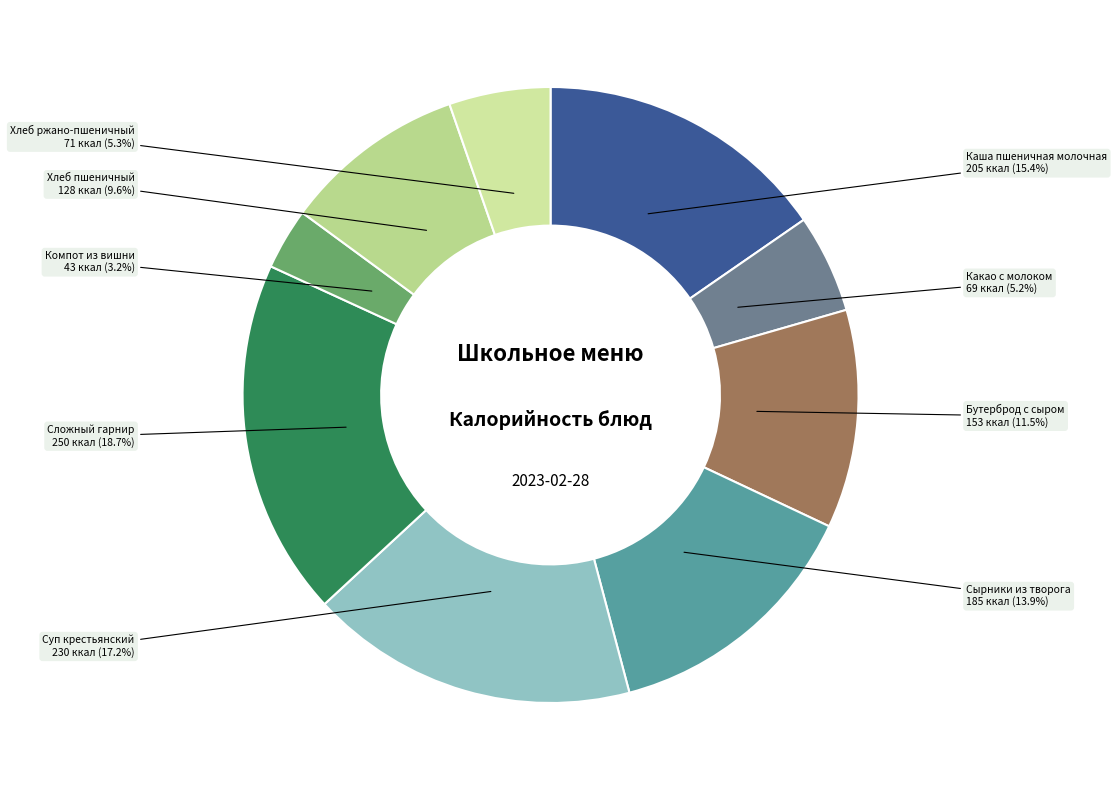

How many segments does this pie chart have?

9